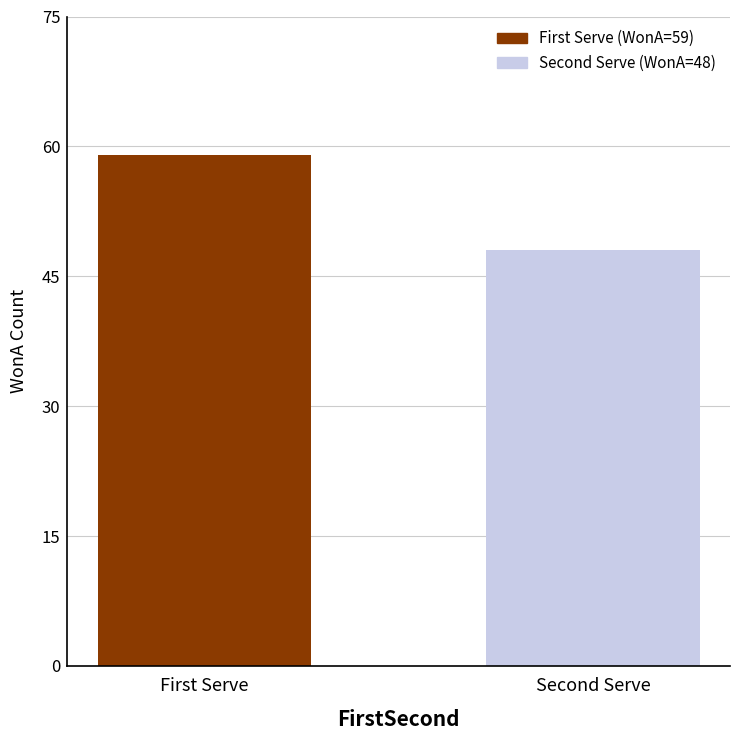

What is the maximum value shown in the chart?

59